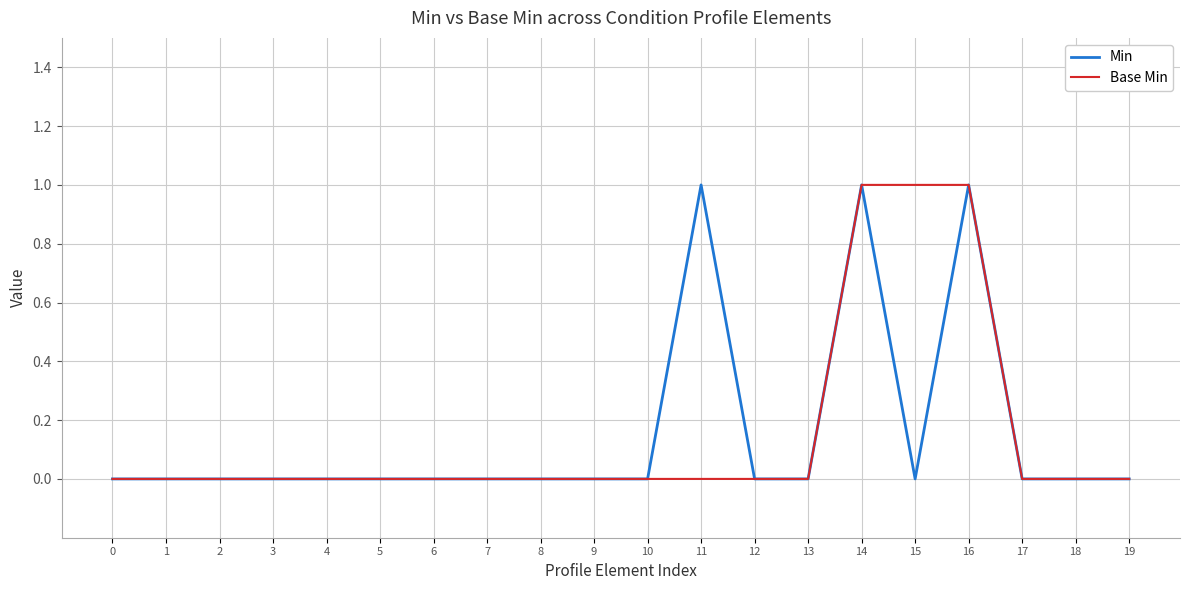

True or false: Min has a value of 1 at 17.

False